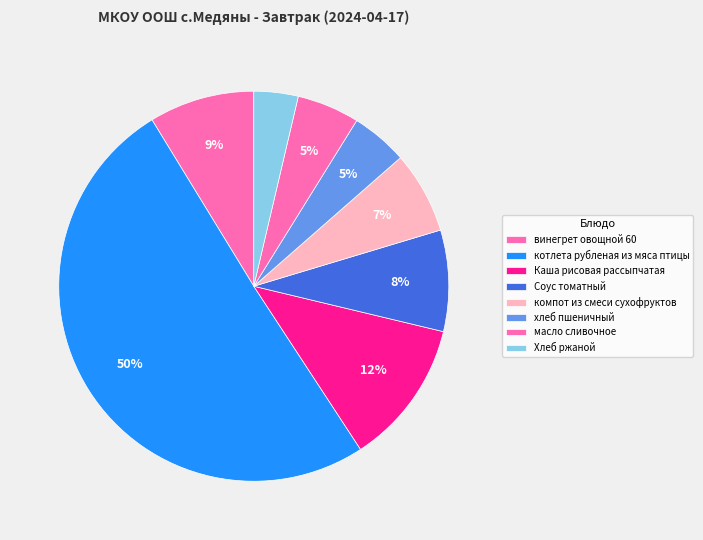

How much of the chart is everything except котлета рубленая из мяса птицы?

49.5%